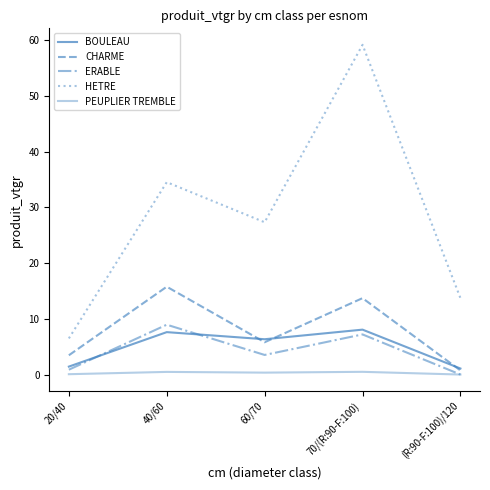

Rank the categories by ERABLE value from highest to lowest.

40/60, 70/(R:90-F:100), 60/70, 20/40, (R:90-F:100)/120